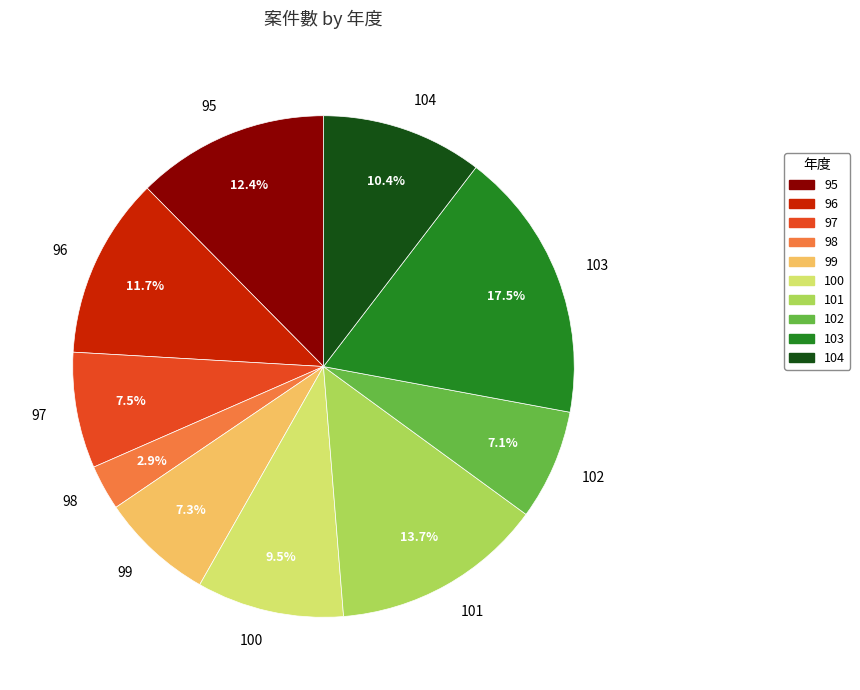

How many slices are in this pie chart?

10